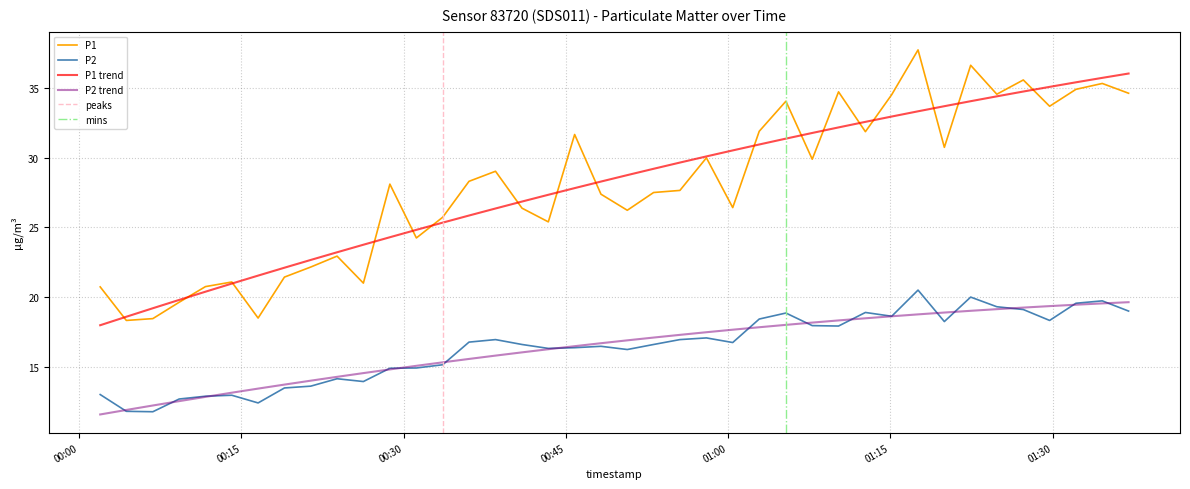

What is the highest value of the P1 series?

37.7